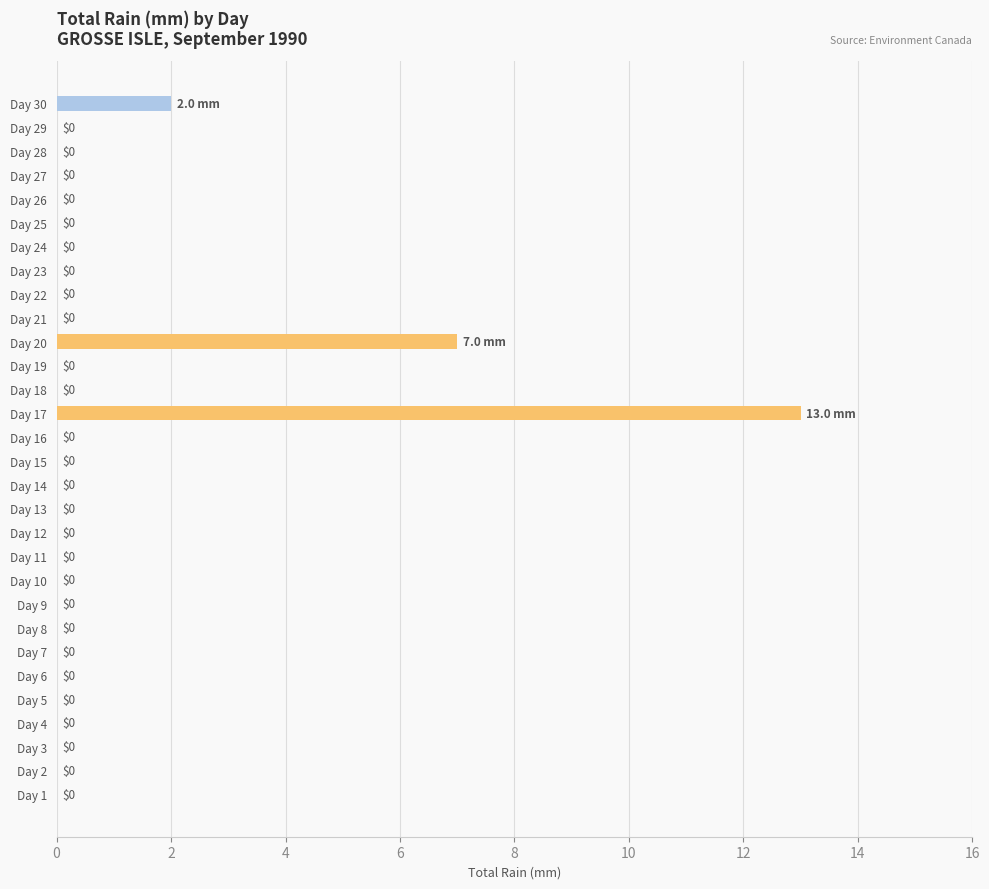

Reading top to bottom, what are all the values shown in this chart?

Day 30=2	Day 29=0	Day 28=0	Day 27=0	Day 26=0	Day 25=0	Day 24=0	Day 23=0	Day 22=0	Day 21=0	Day 20=7	Day 19=0	Day 18=0	Day 17=13	Day 16=0	Day 15=0	Day 14=0	Day 13=0	Day 12=0	Day 11=0	Day 10=0	Day 9=0	Day 8=0	Day 7=0	Day 6=0	Day 5=0	Day 4=0	Day 3=0	Day 2=0	Day 1=0